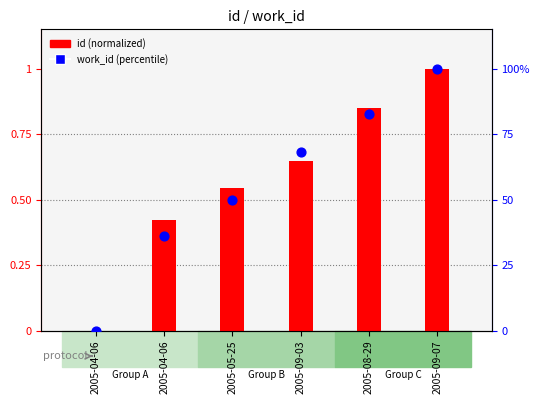

Which series has the largest total across all categories?

work_id (percentile)